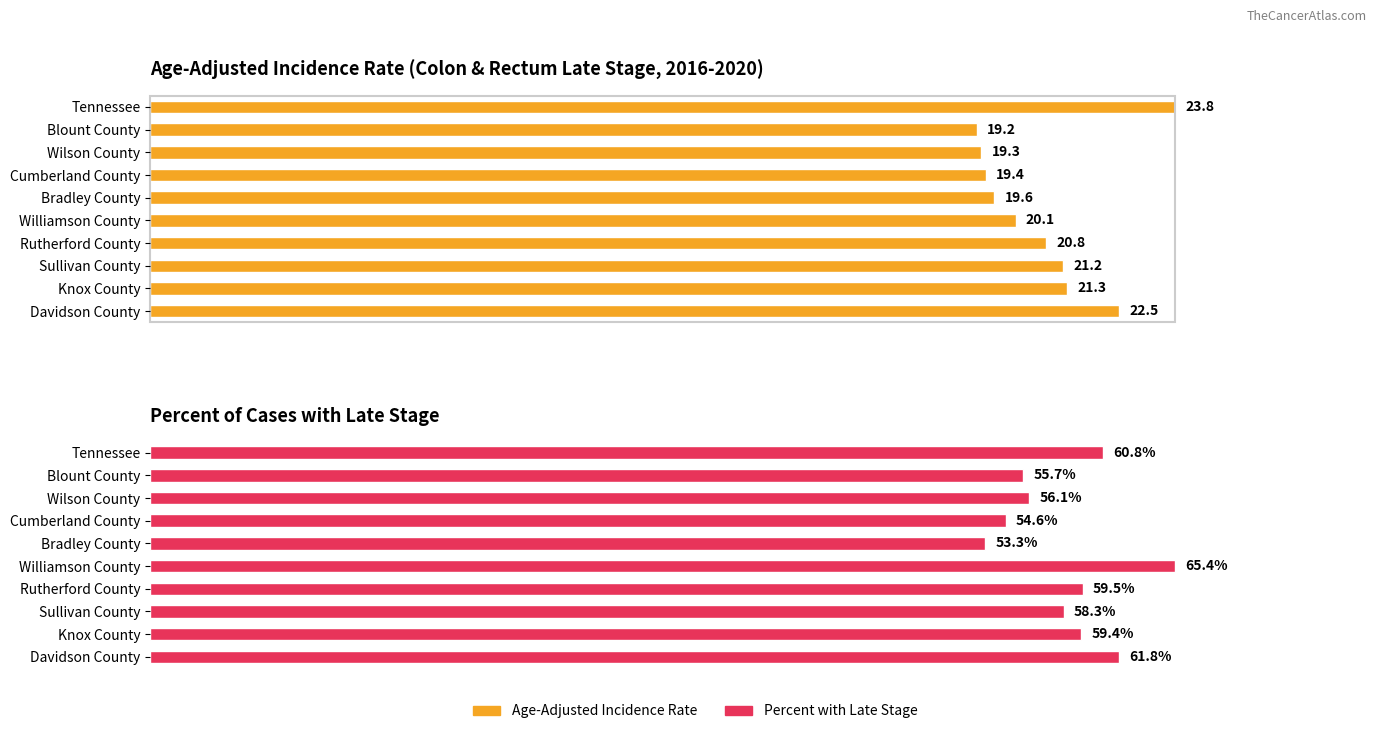

Which series changed the most between Cumberland County and Williamson County?

Percent of Cases with Late Stage